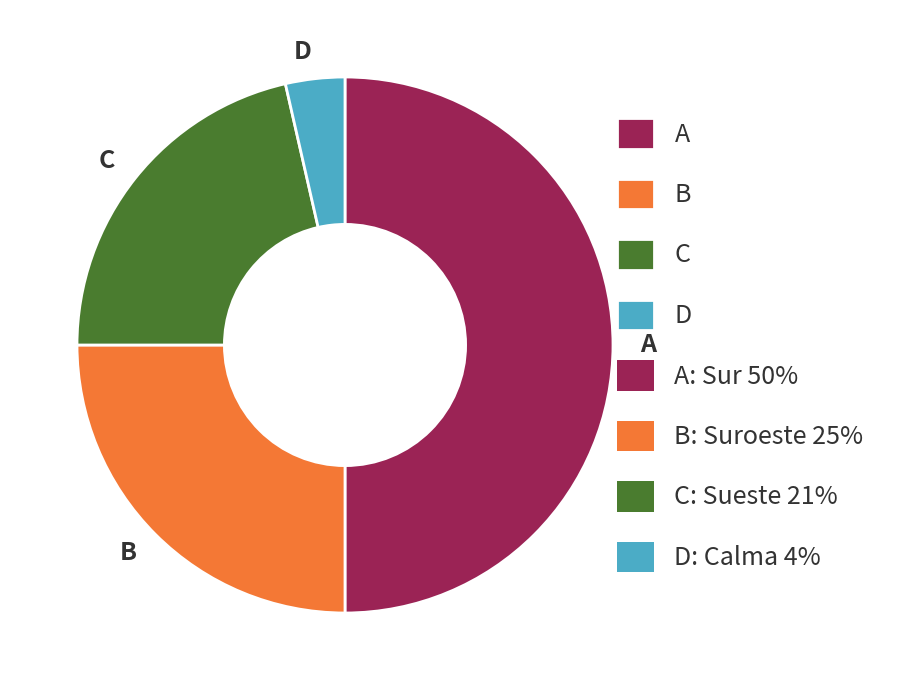

Does B account for over 50% of the chart?

No